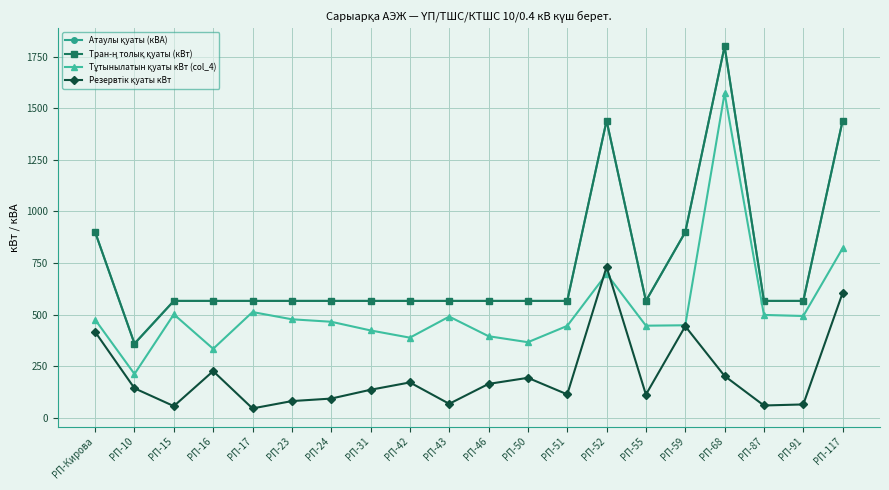

Is it true that Тран-ң толық қуаты (кВт) equals 567.0 at РП-42?

True